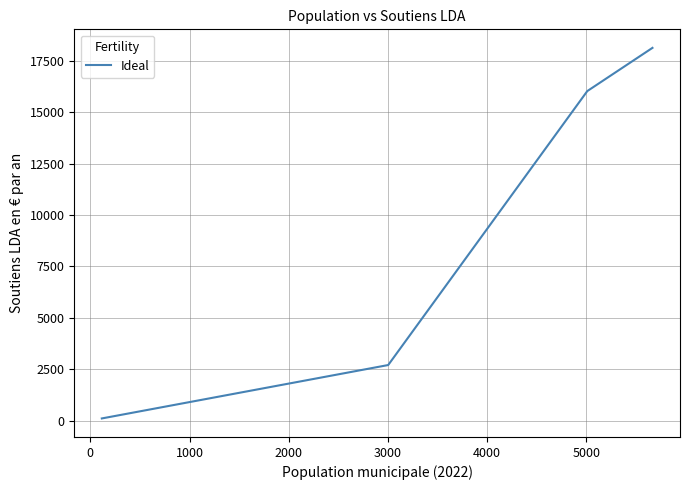

True or false: there are more than 2 points higher than both neighbors.

False